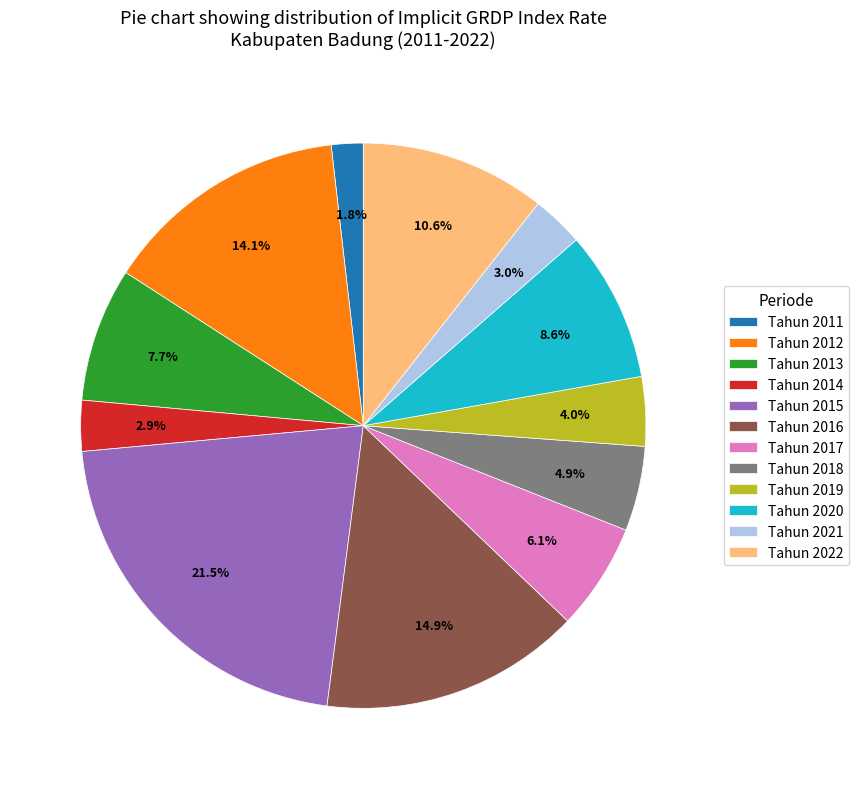

What is the smallest slice in the pie chart?

Tahun 2011